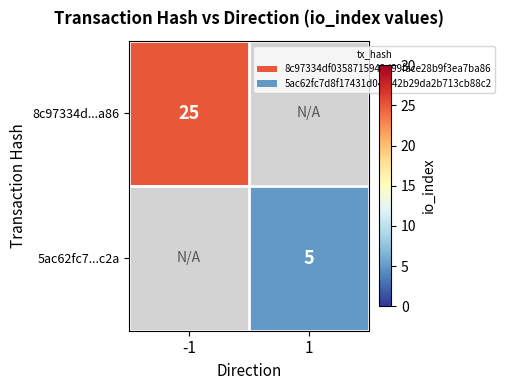

True or false: 5ac62fc7...c2a has a value of 5 at 1.

True